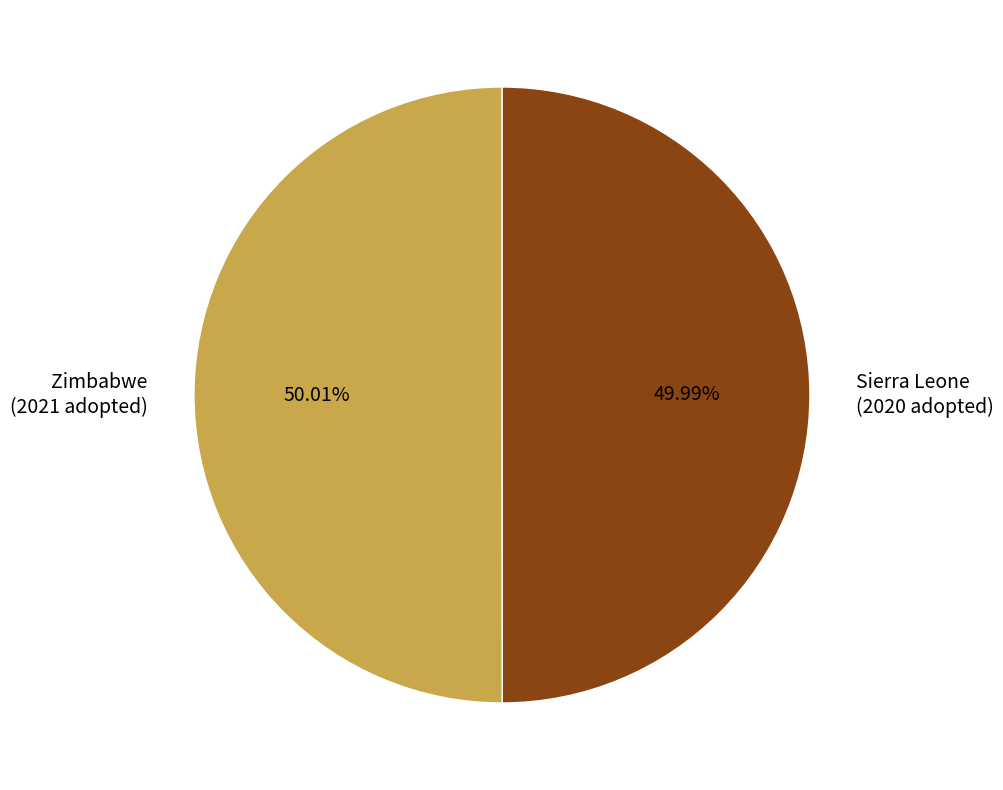

True or false: Zimbabwe accounts for 58% of the total.

False